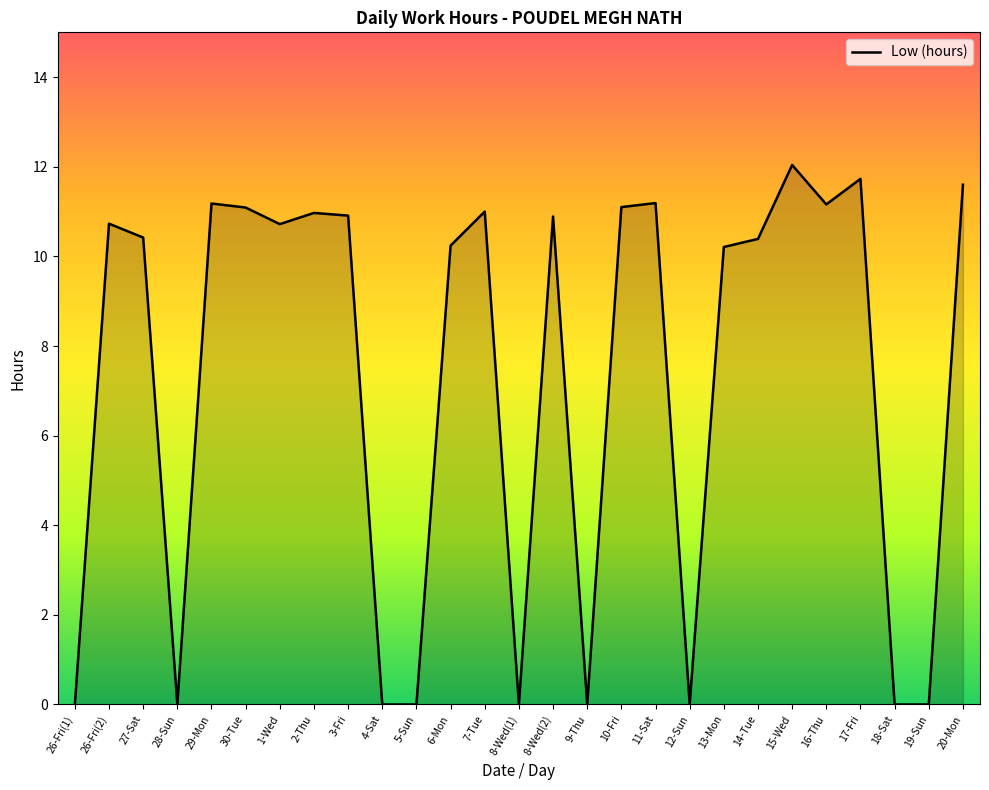

What is the change in value from 27-Sat to 4-Sat?

-10.4